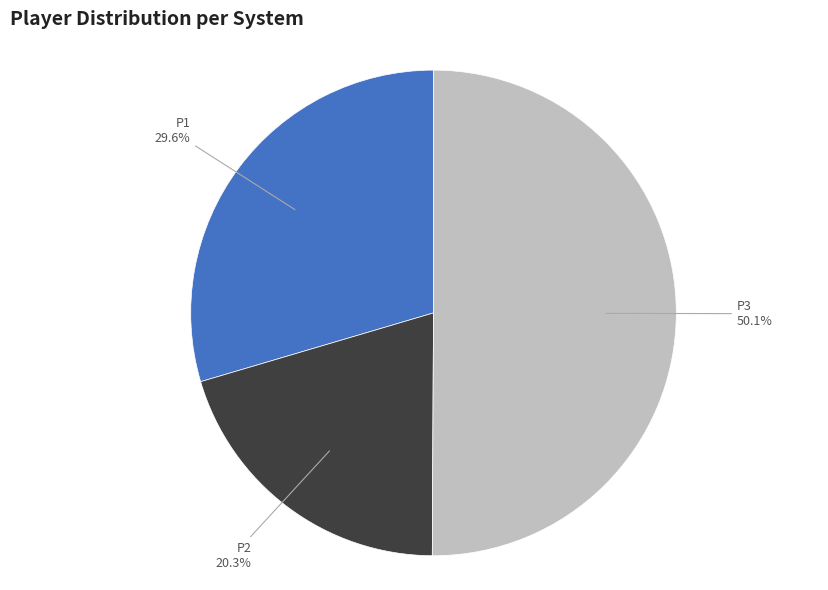

To the nearest percent, what is the difference between the P2 and P3 slice percentages?

30%